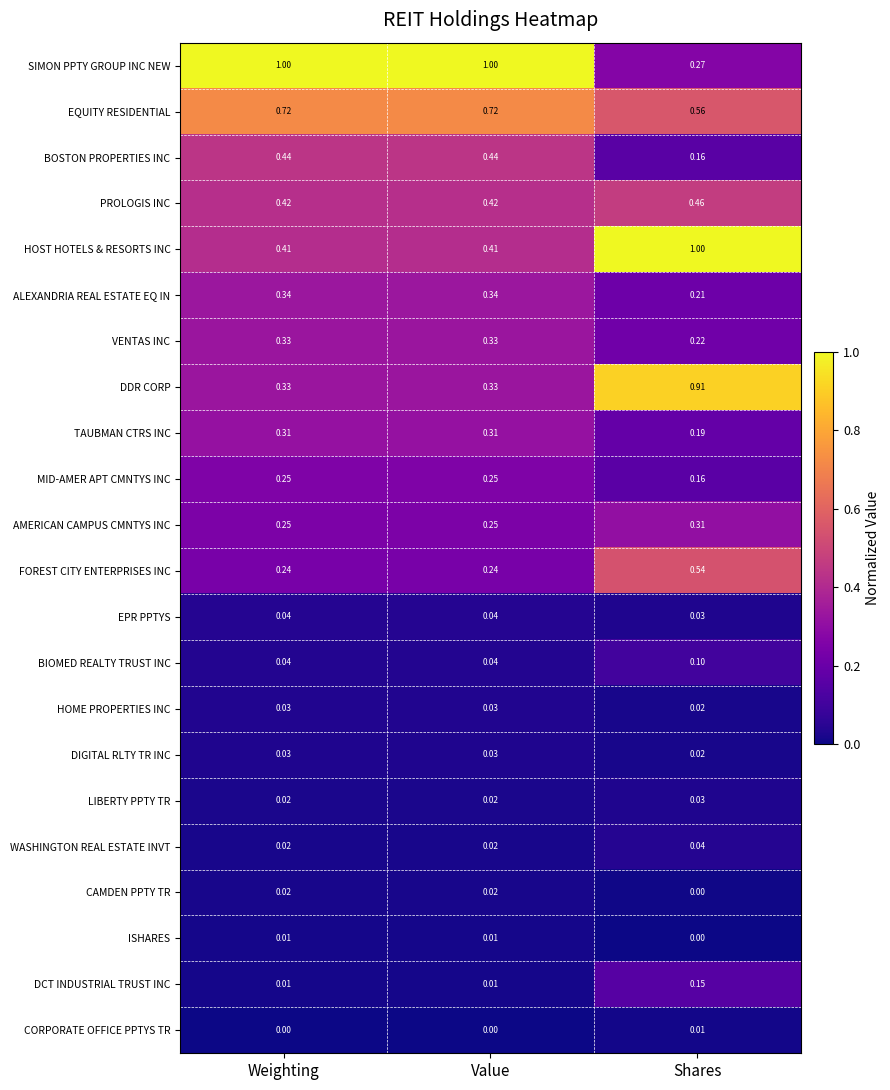

At which category is the sum across all series the highest?

Shares